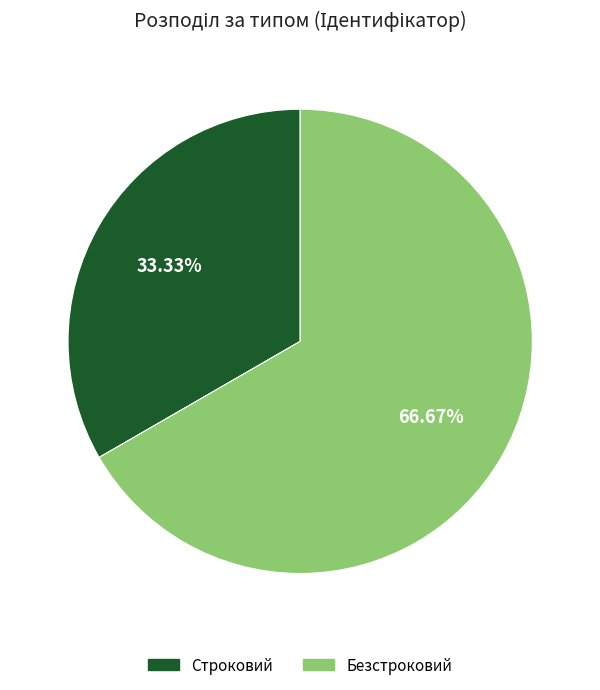

Which category has the smallest portion of the pie?

Строковий